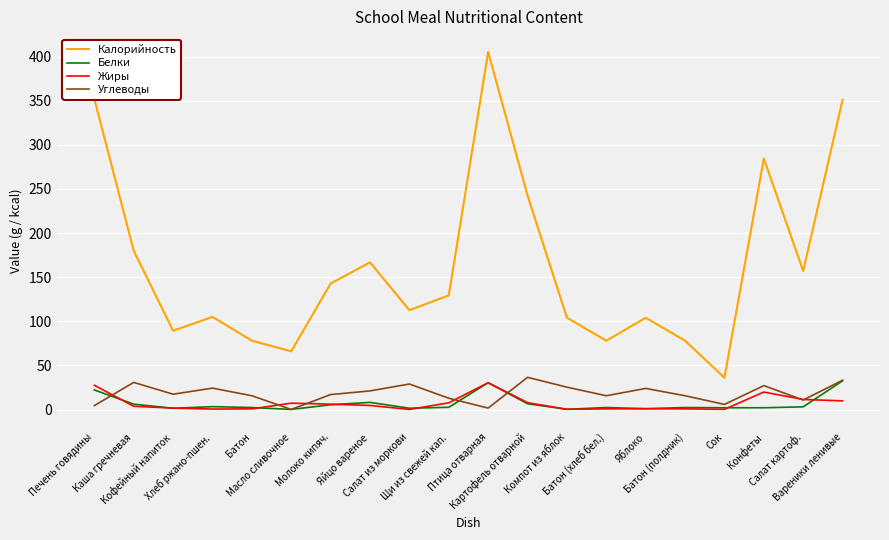

What is the difference between the highest and lowest values at Салат картоф.?

154.0